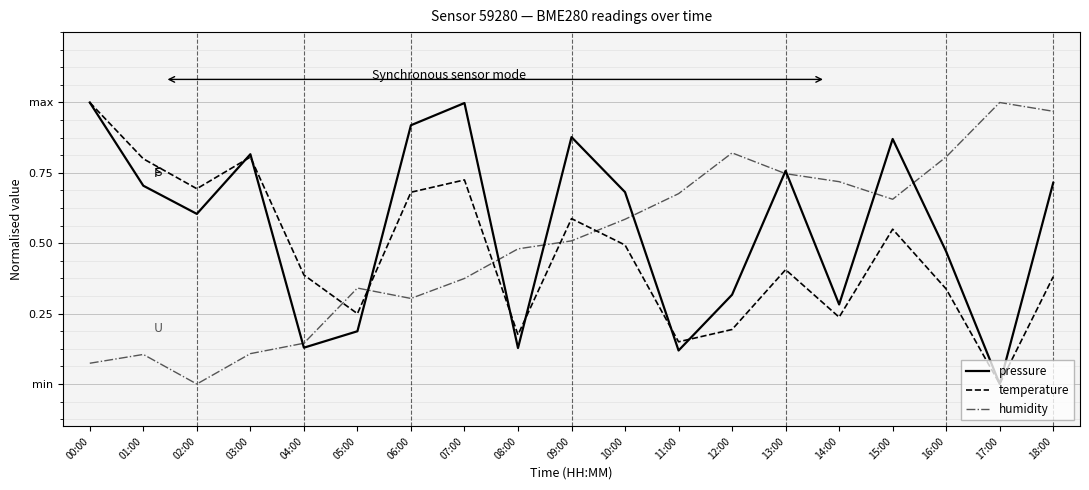

What is the spread (max minus min) of values at 15:00?

0.3